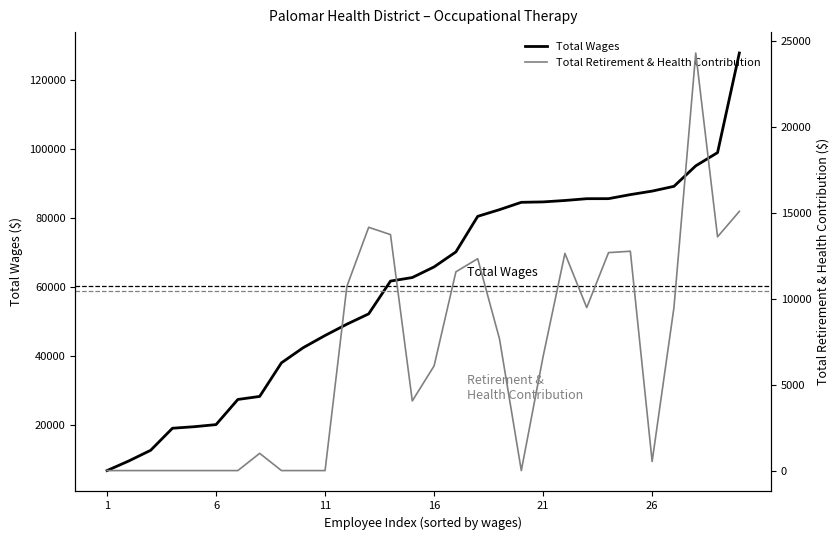

What is the highest value of the Total Retirement & Health Contribution series?

24298